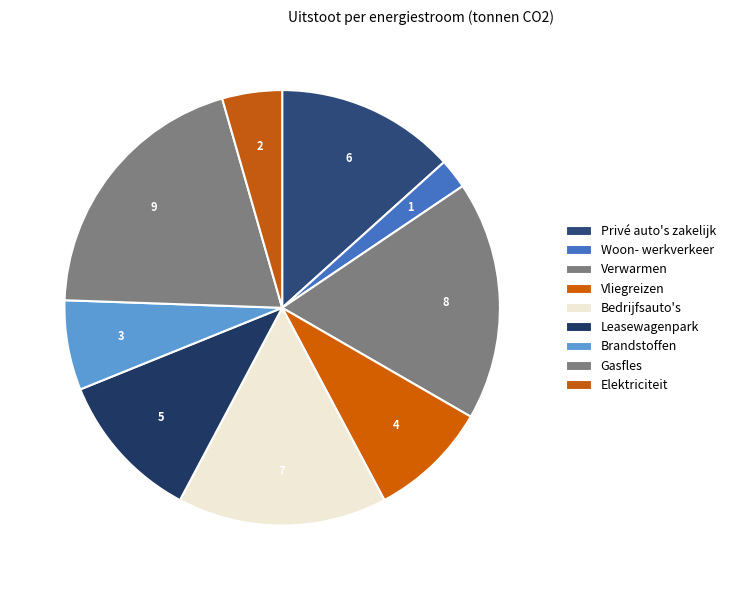

Is there a majority slice in this chart?

No